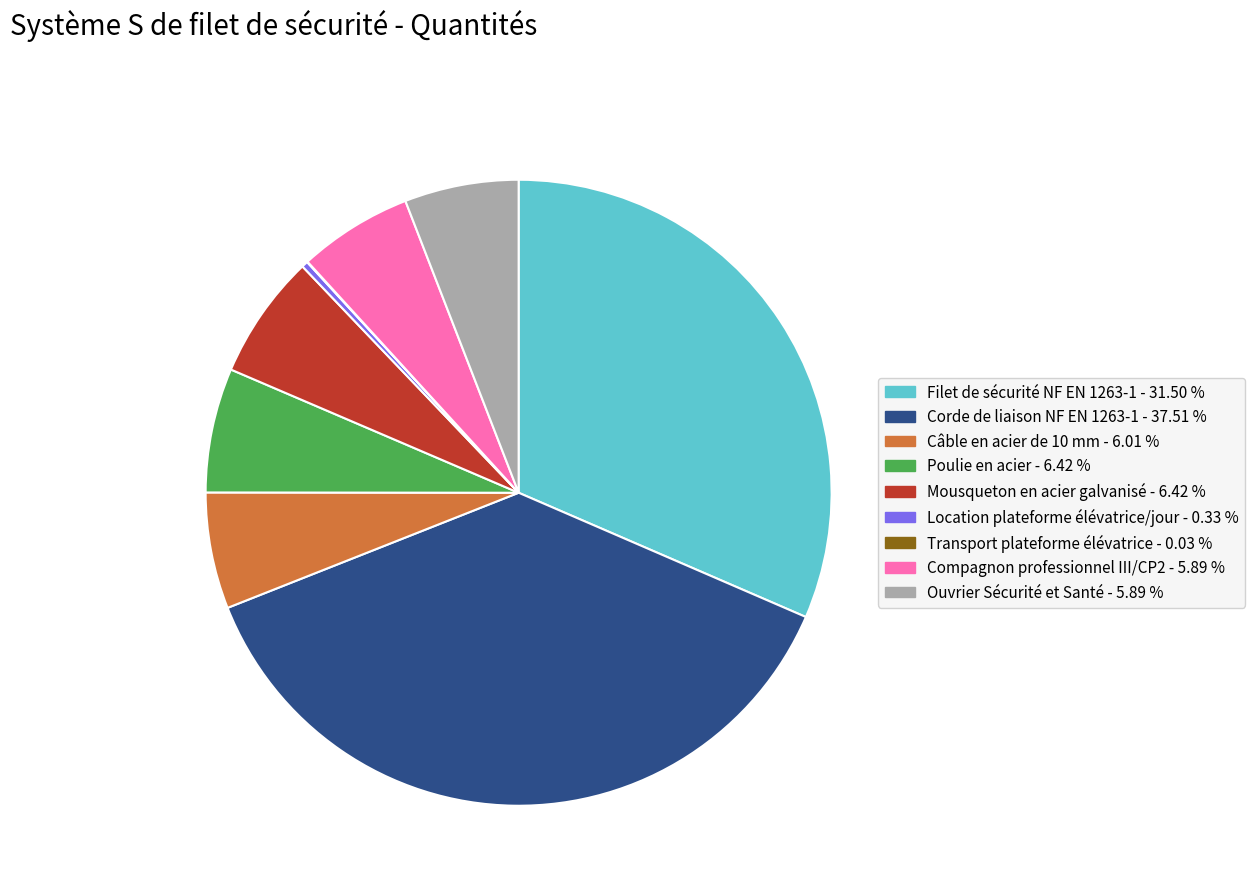

Is there any slice that represents more than half of the pie?

No